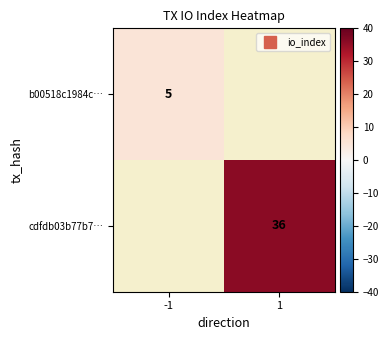

Which category has the lowest value in the b00518c1984c… series?

-1